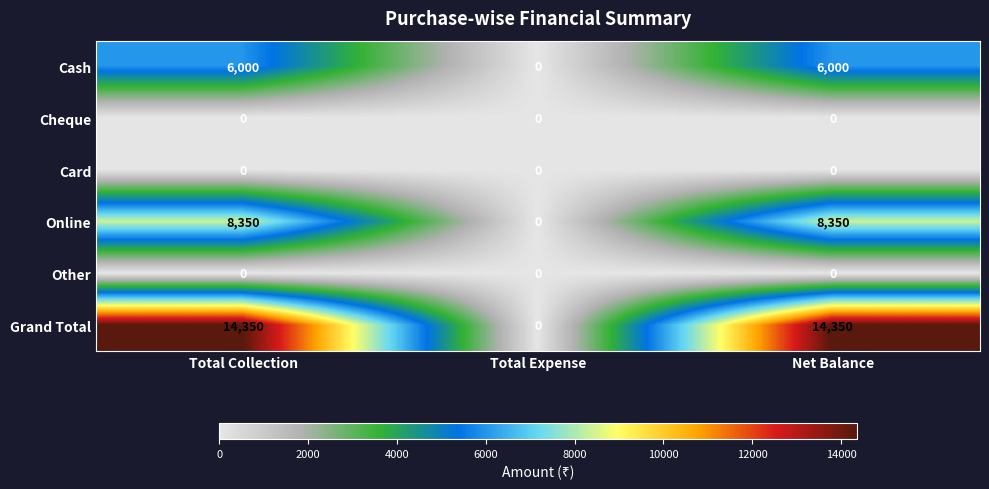

How many Grand Total values are between 0 and 14350?

3